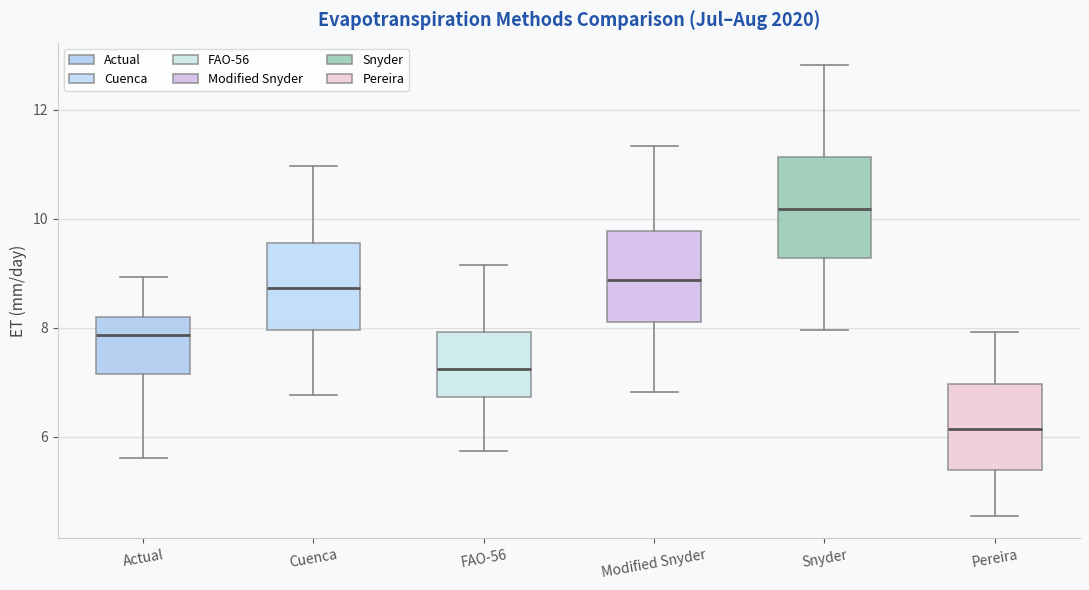

Reading left to right, read every box against the y-axis: the position of its median line, the range the box covers, and the ends of its whiskers. The values are not printed on the chart, so give them approximately, as read against the axis.

Actual: median 7.8, box 7.2 to 8.2, whiskers 5.6 to 9.0
Cuenca: median 8.8, box 8.0 to 9.6, whiskers 6.8 to 11.0
FAO-56: median 7.2, box 6.8 to 8.0, whiskers 5.8 to 9.2
Modified Snyder: median 8.8, box 8.2 to 9.8, whiskers 6.8 to 11.4
Snyder: median 10.2, box 9.2 to 11.2, whiskers 8.0 to 12.8
Pereira: median 6.2, box 5.4 to 7.0, whiskers 4.6 to 8.0